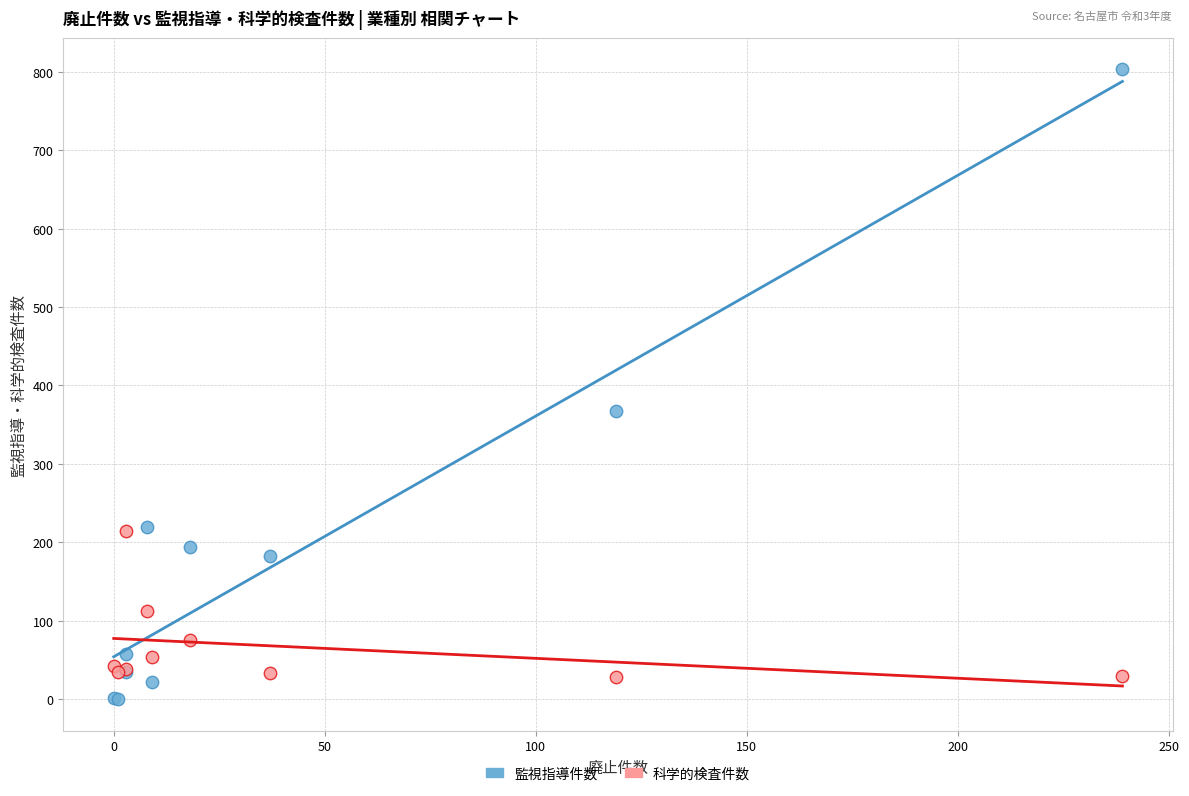

Across all series, what Y value is closest to 401?

368